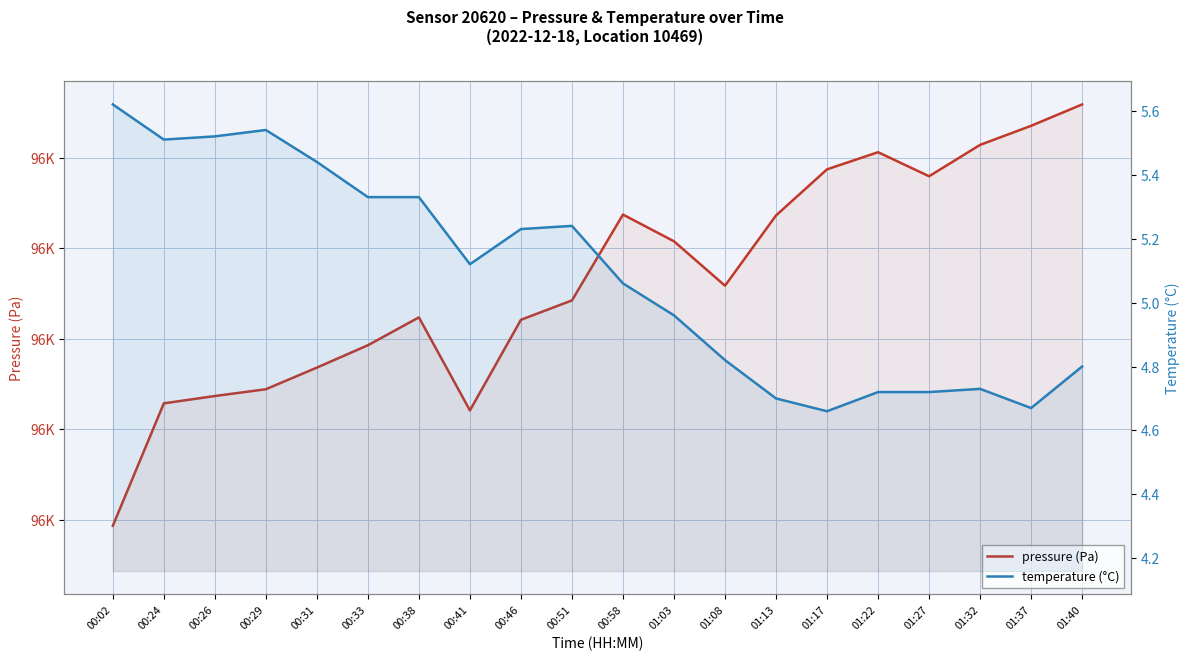

Which series has the largest range (max minus min)?

pressure (Pa)